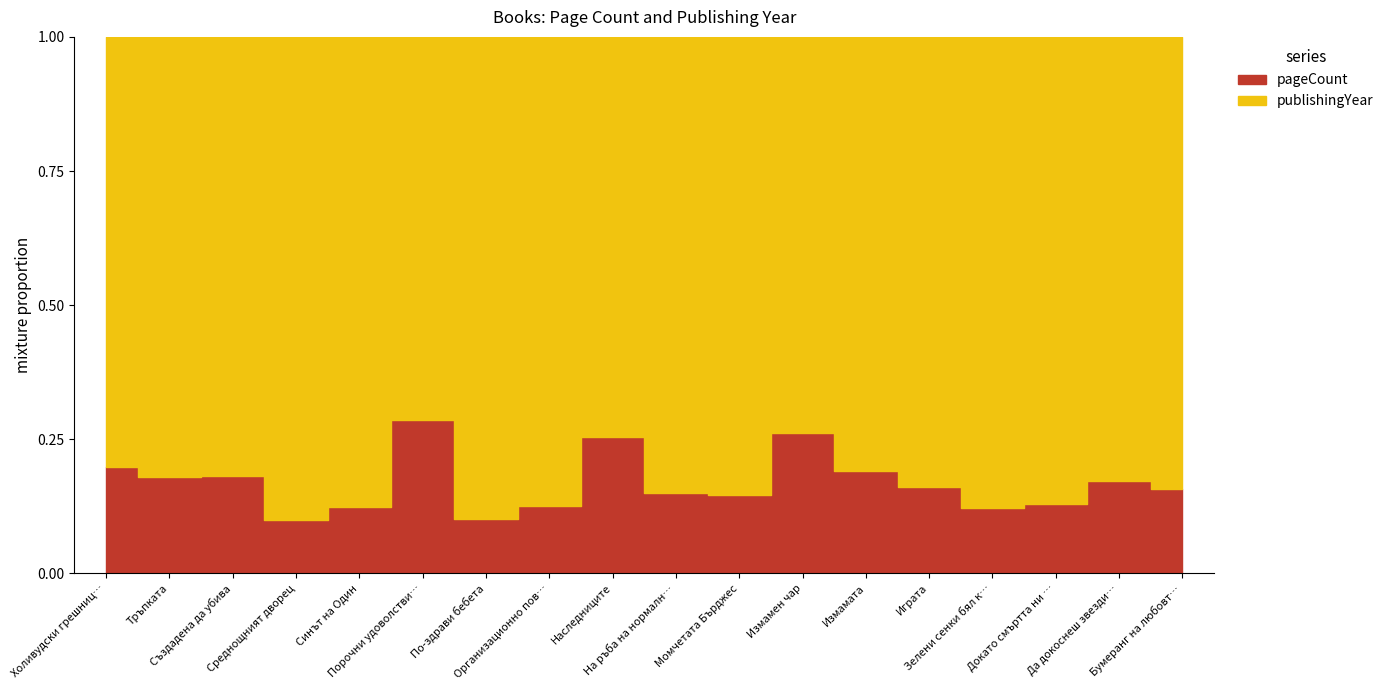

Count the number of categories in the chart.

18